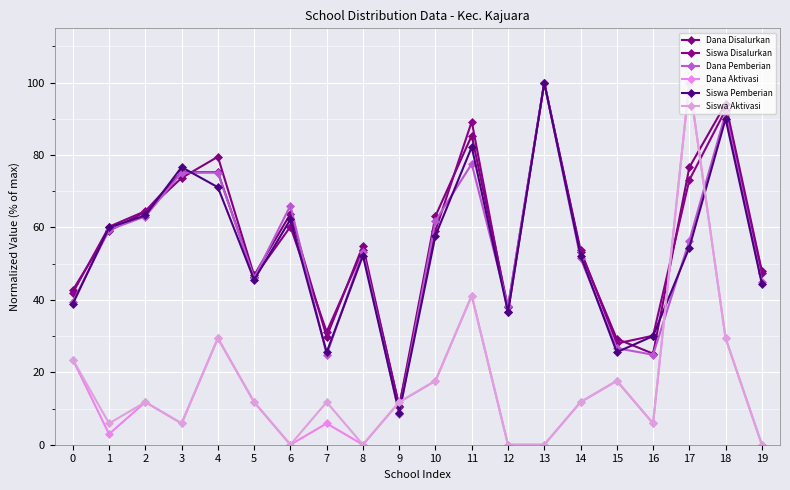

How many categories are shown in the chart?

20